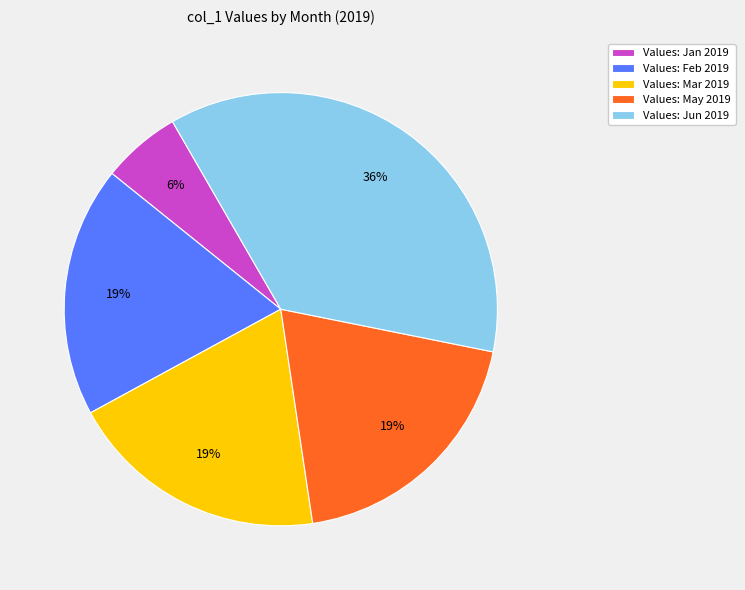

To the nearest percent, what percentage of the pie is Values: Feb 2019?

19%